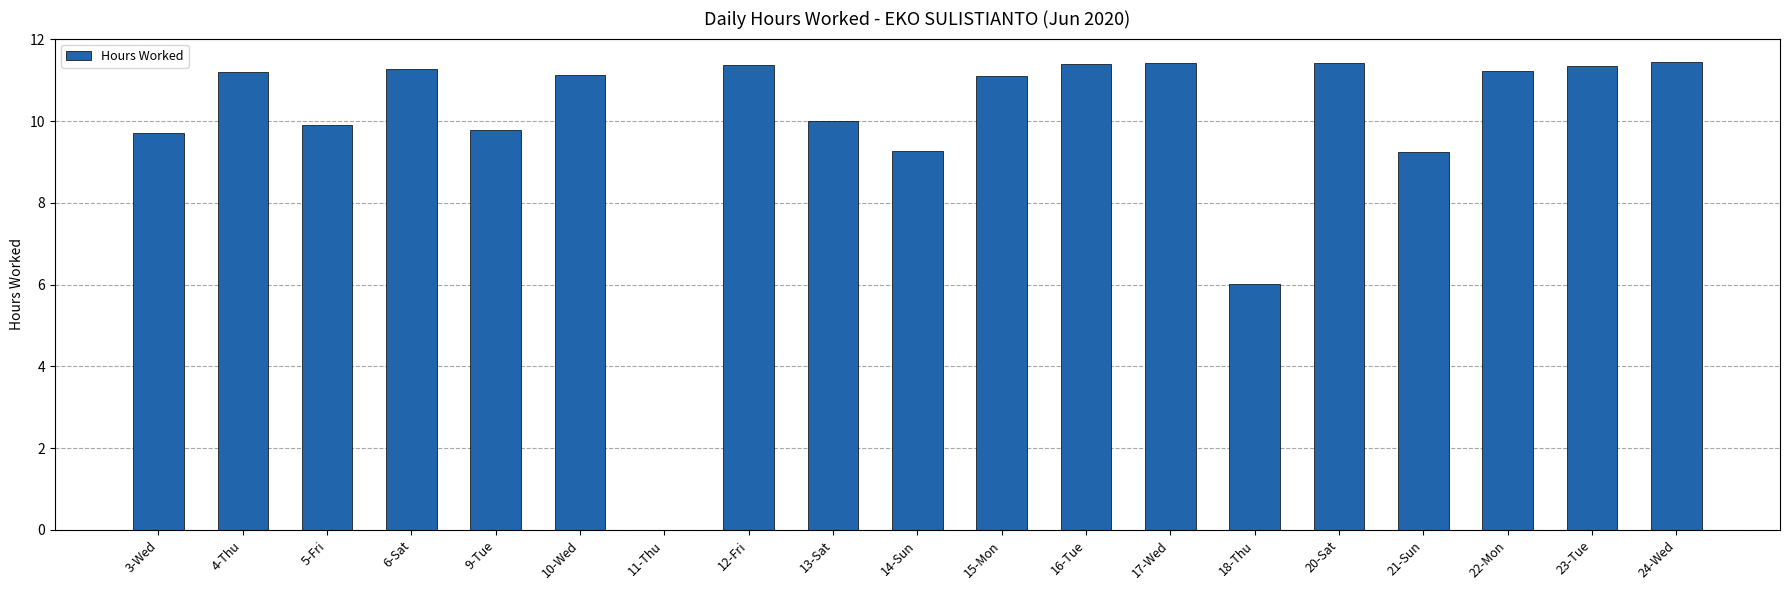

How many series are shown in this chart?

1